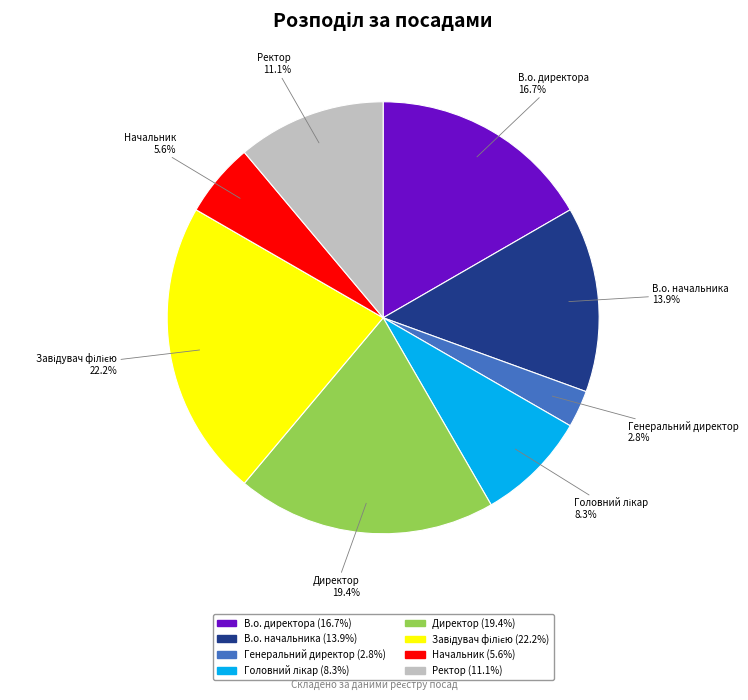

Approximately how many times larger is the value at В.о. директора compared to В.о. начальника?

1.2